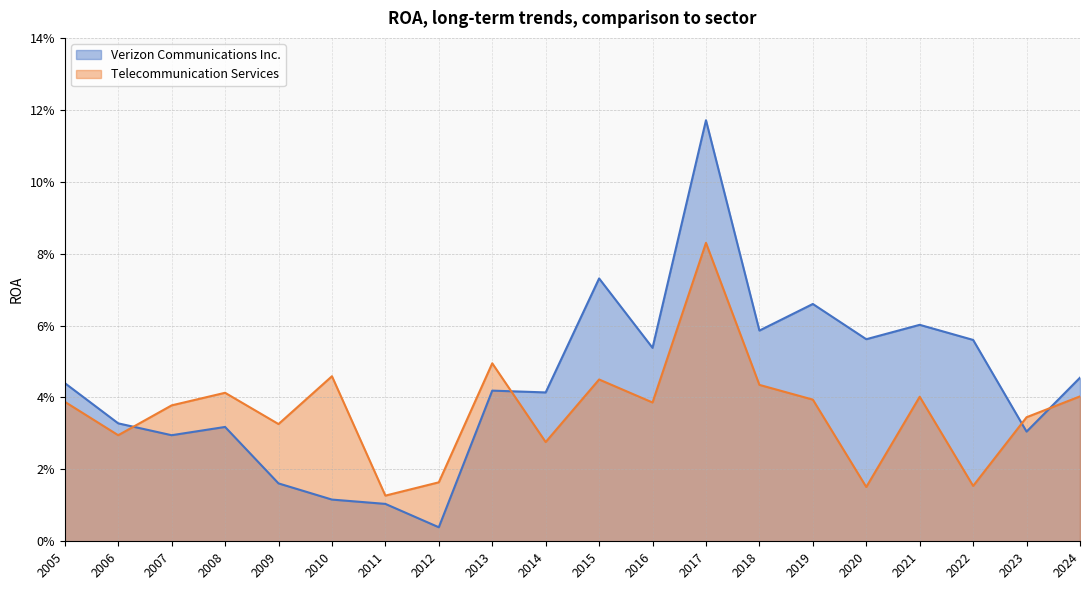

At how many categories does at least one series exceed 0?

20